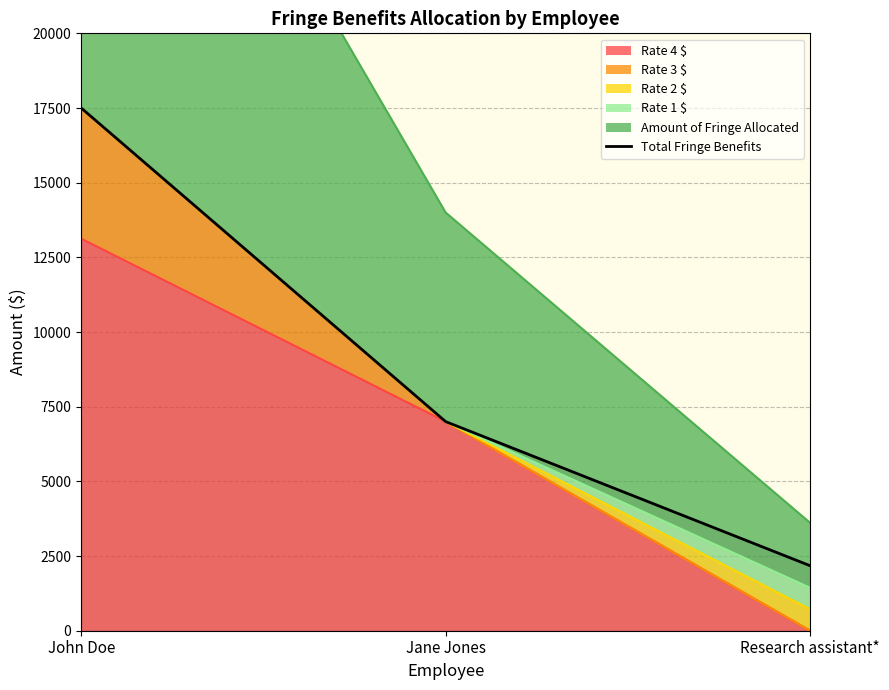

How many data points are less than 7000?

1